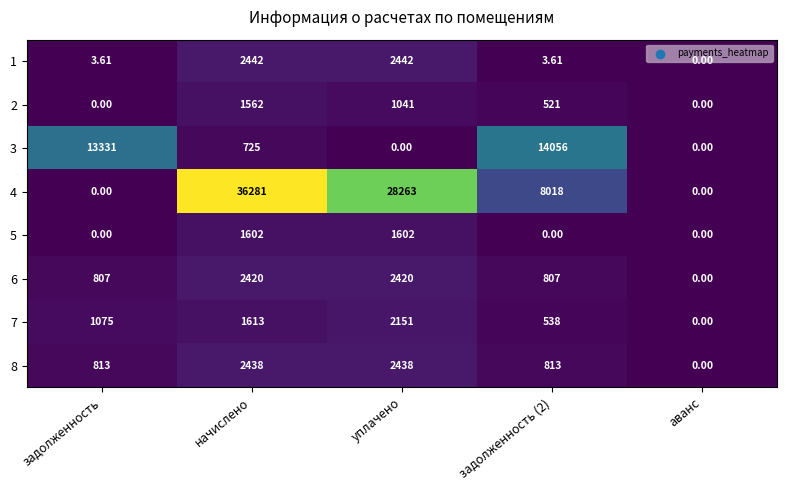

At how many categories does at least one series exceed 33114?

1